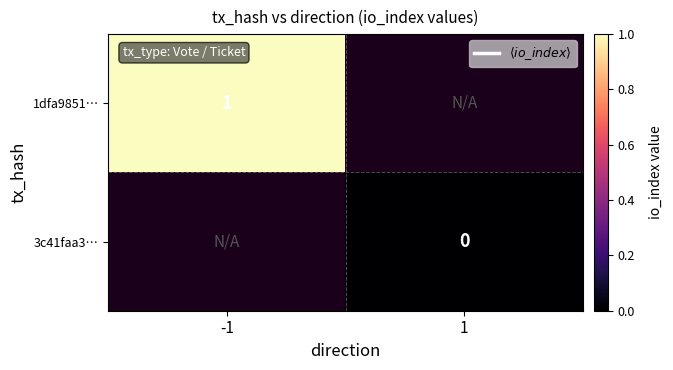

True or false: 1dfa9851… has a value of 1 at -1.

True